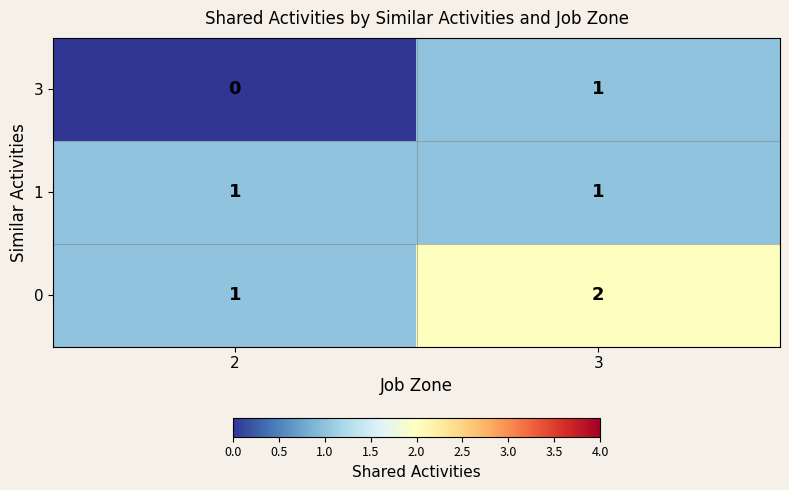

True or false: 3 has a value of 0 at 2.

True